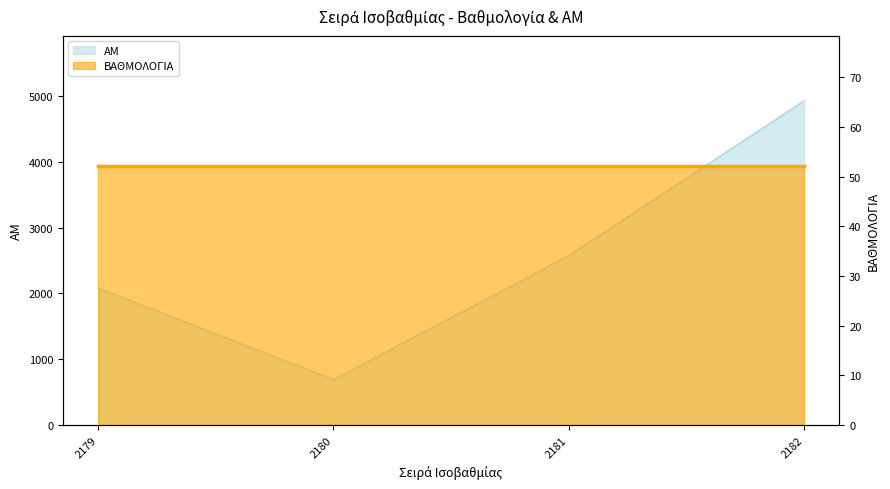

The chart shows a value of 208 at 2180. True or false?

False